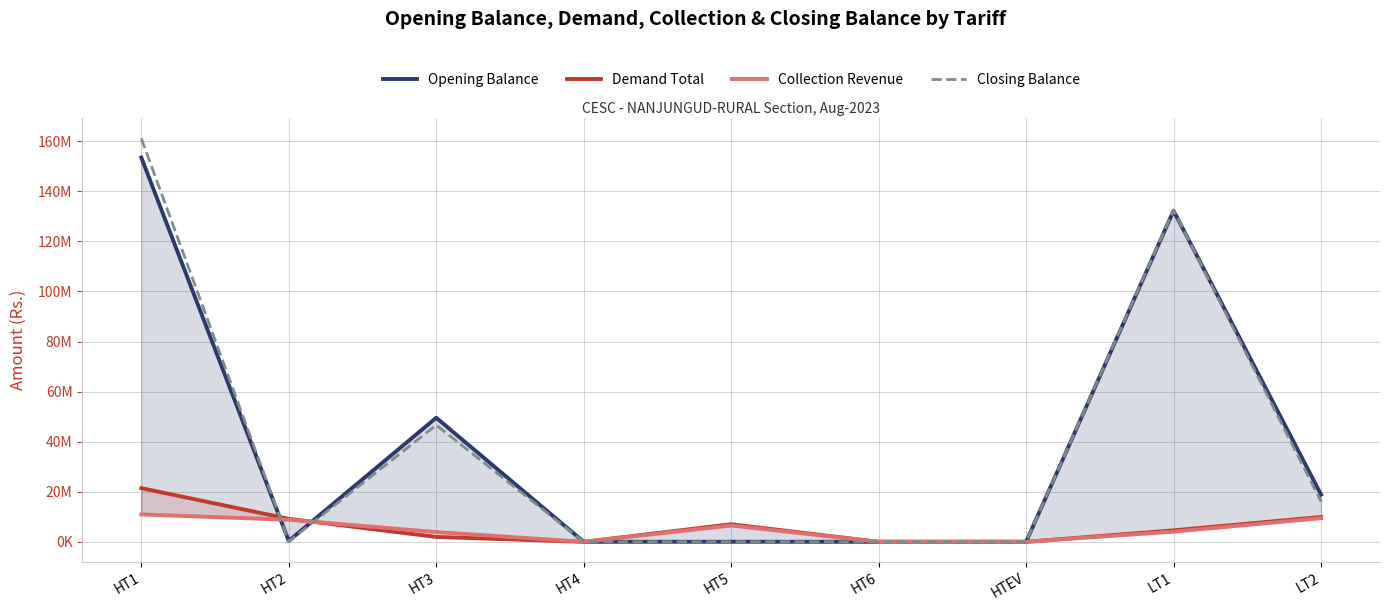

Between HT3 and LT1, which series saw the biggest shift?

Closing Balance